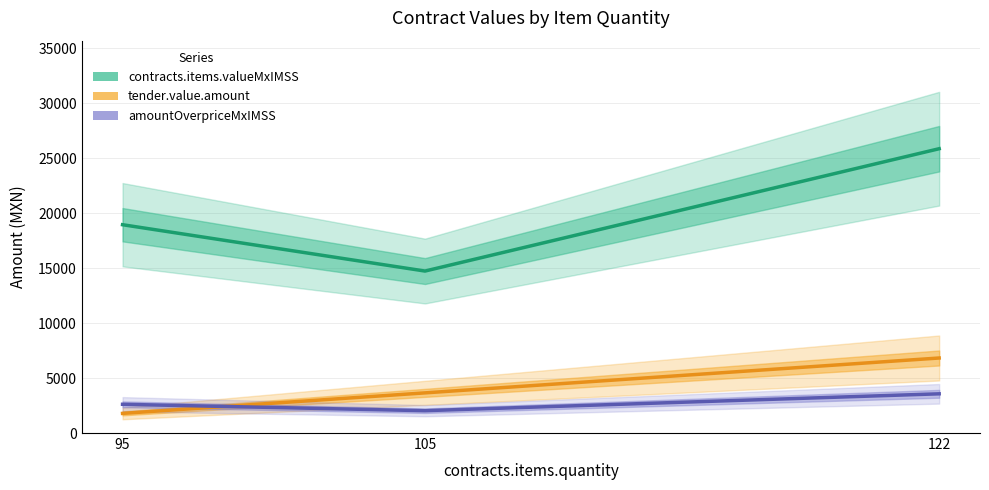

True or false: tender.value.amount has a value of 1786.4 at 95.

True